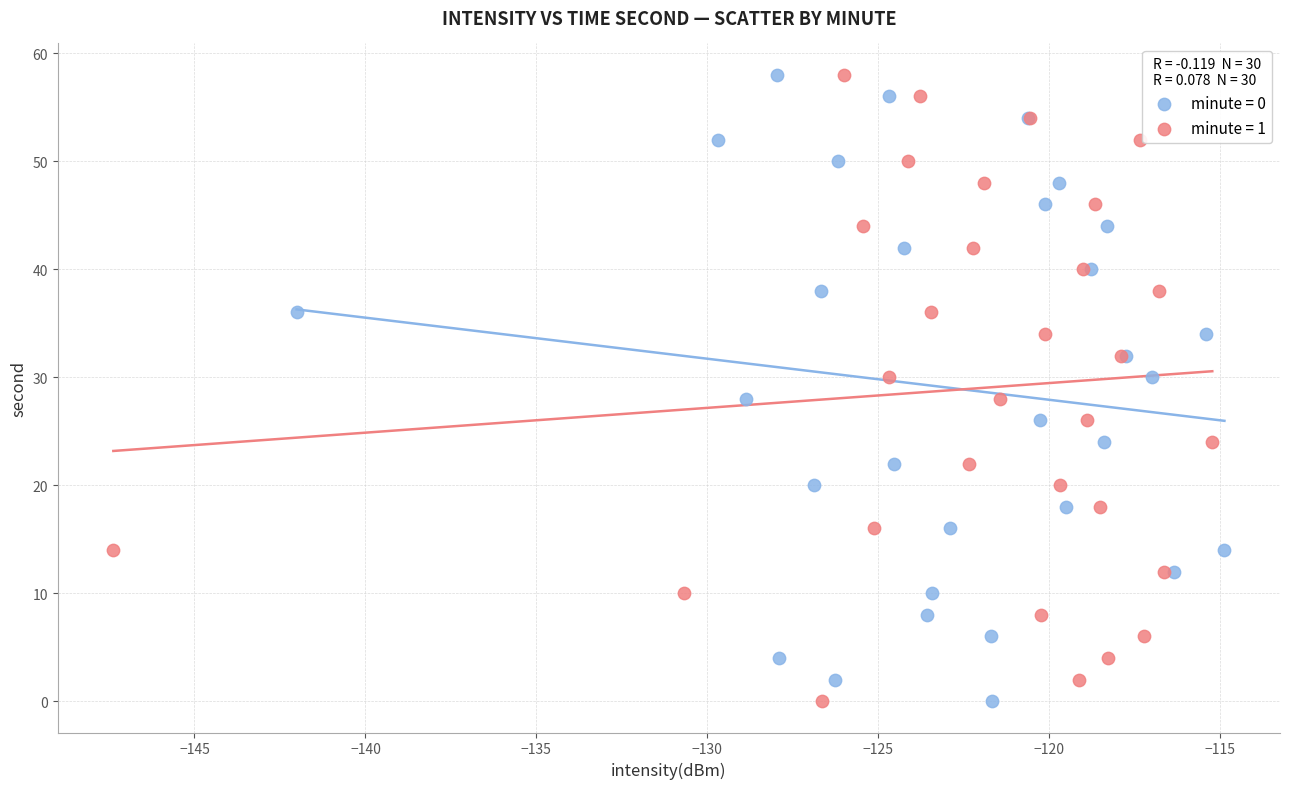

What are all the series names shown in the legend?

minute = 0, minute = 1